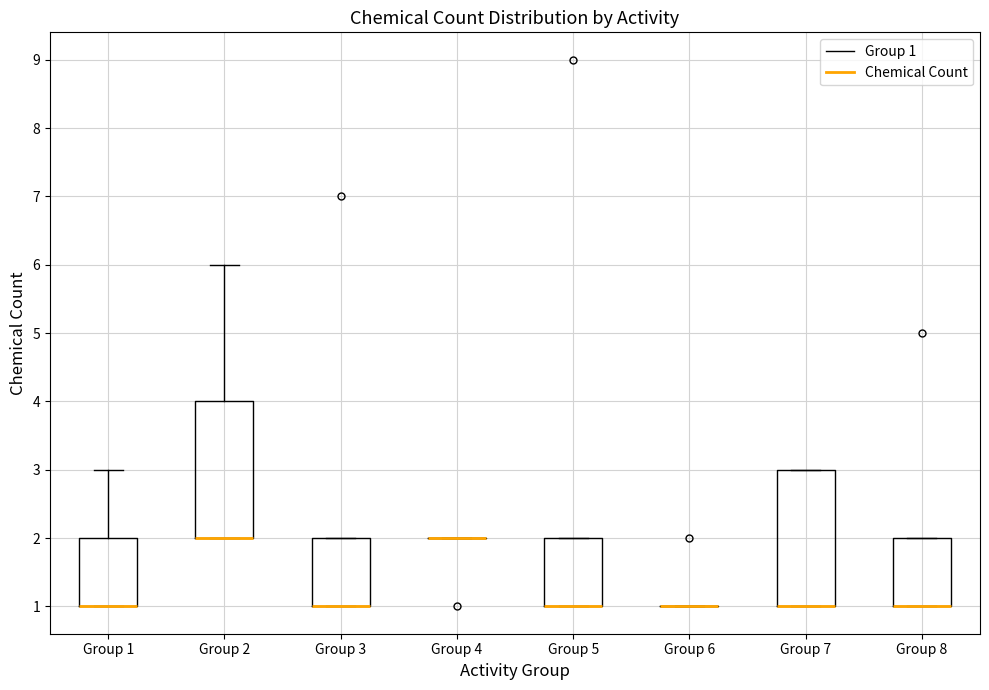

Where is the lower edge of the box for Group 7 on the y-axis? The values are not printed on the chart, so give them approximately, as read against the axis.

1